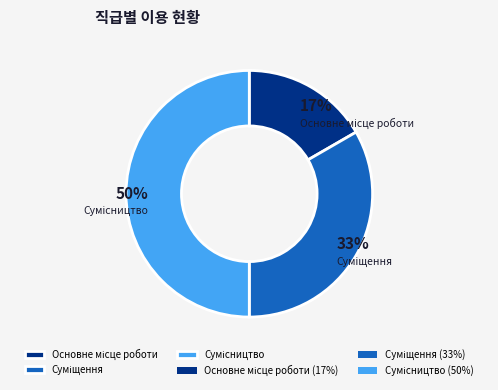

To the nearest percent, what is the difference between the largest and smallest slice percentages?

33%